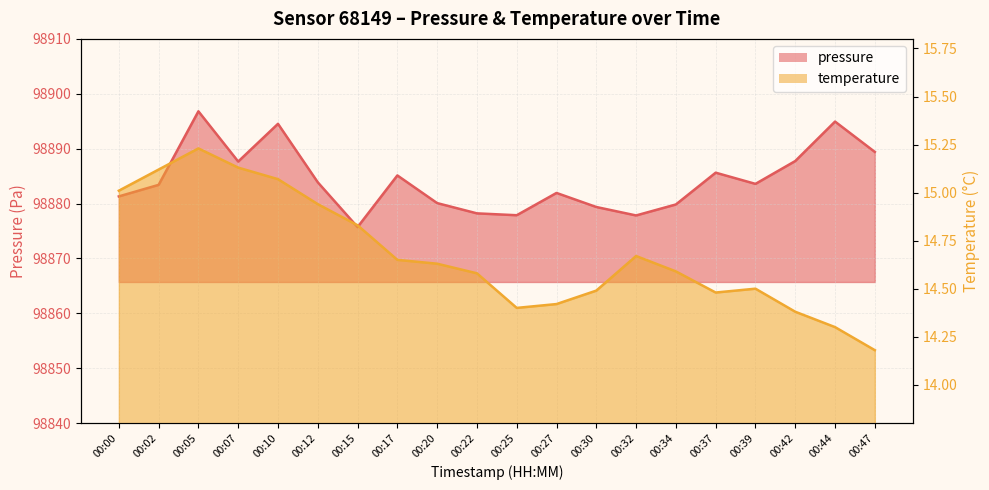

What is the sum of the temperature values at 00:02 and 00:07?

30.2